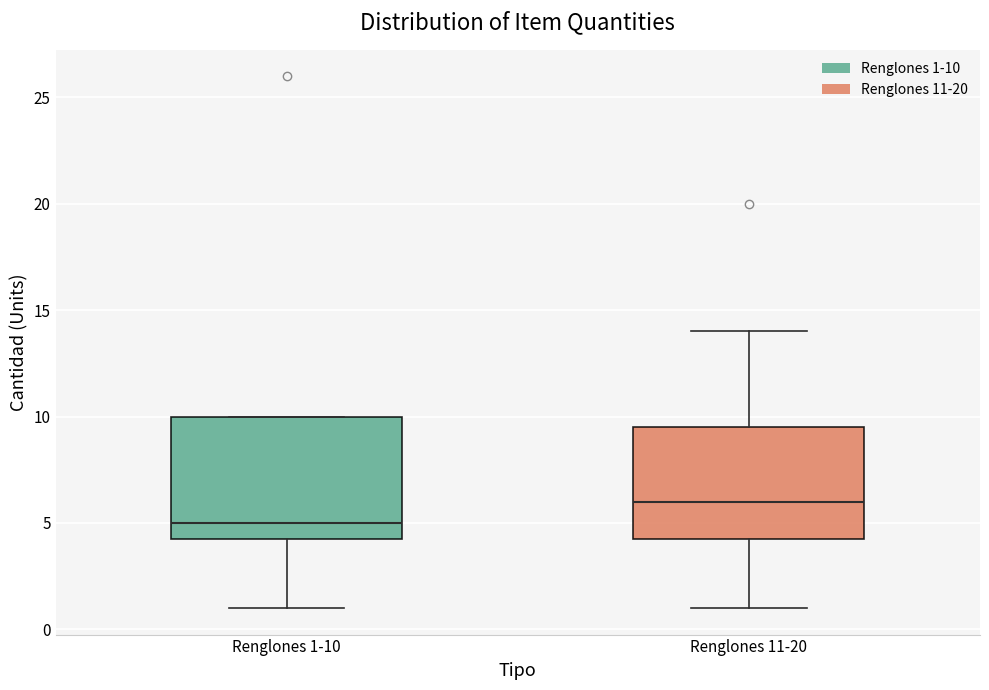

Reading left to right, transcribe this box plot: for each box, give where its median line is, the range the box spans, and where its two whiskers end, as read against the y-axis. The values are not printed on the chart, so give them approximately, as read against the axis.

Renglones 1-10: median 5.0, box 4.5 to 10.0, whiskers 1.0 to 10.0
Renglones 11-20: median 6.0, box 4.5 to 9.5, whiskers 1.0 to 14.0